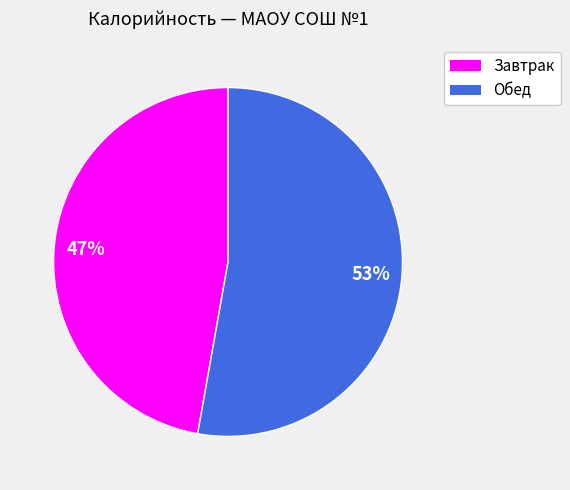

Which category accounts for the majority?

Обед